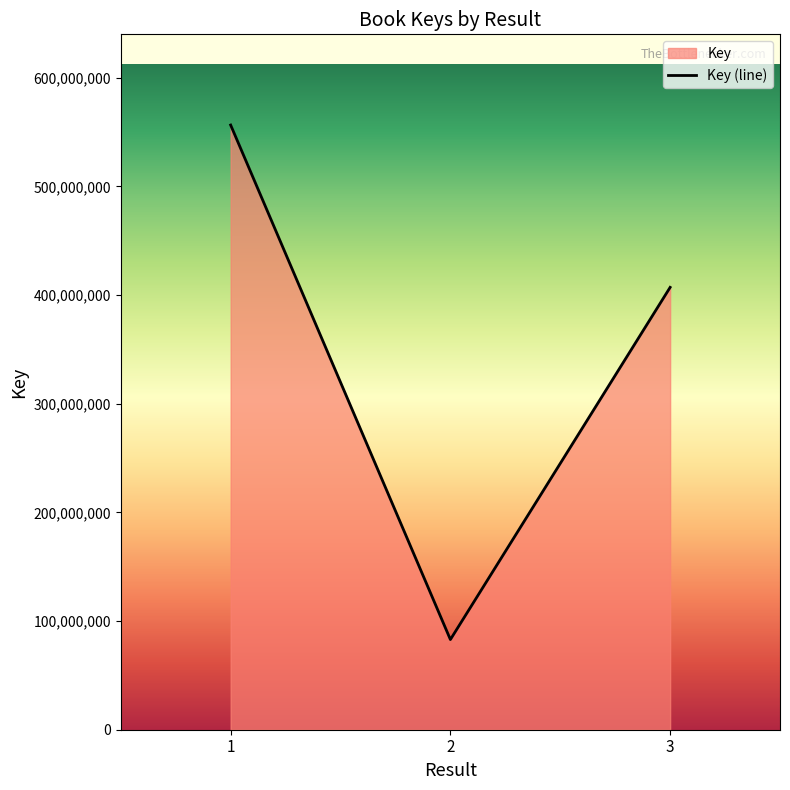

Does the chart have visible grid lines?

No